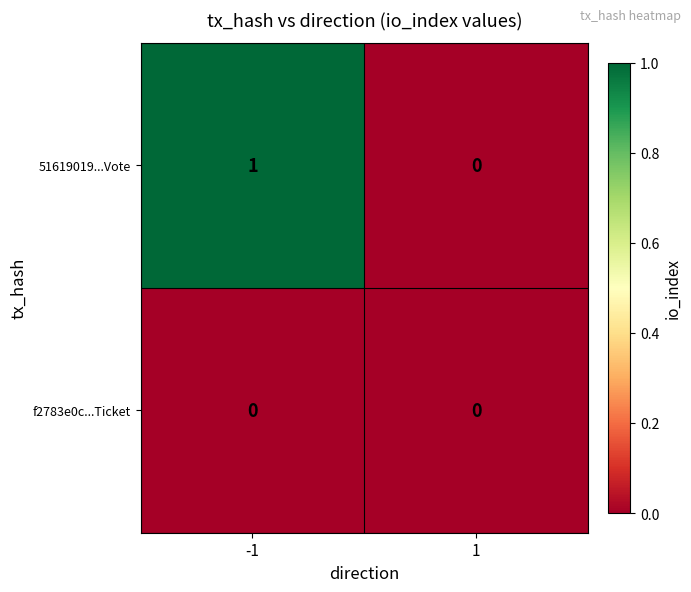

Between -1 and 1, which series saw the biggest shift?

51619019...Vote